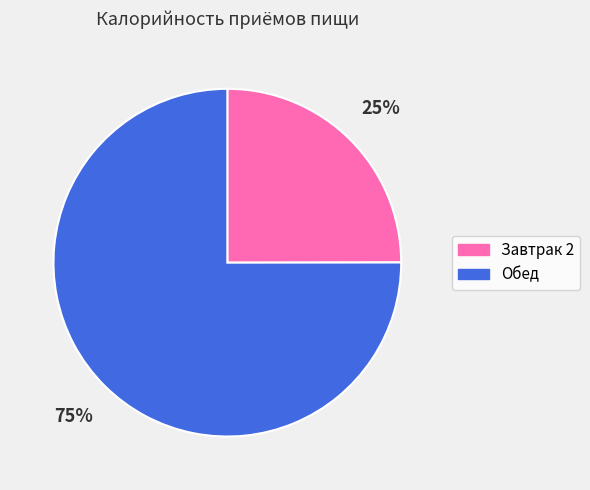

To the nearest percent, what is the difference between the Обед and Завтрак 2 slice percentages?

50%